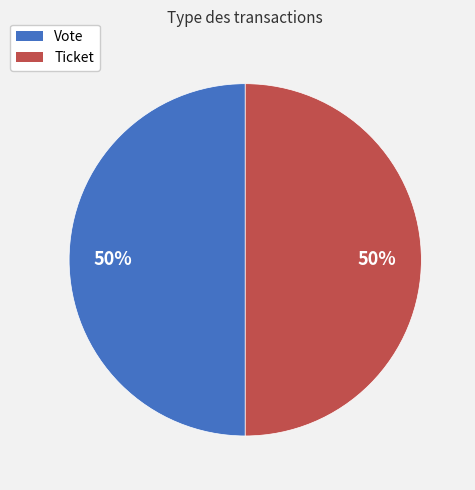

Is the sum of Ticket and Vote greater than half?

Yes